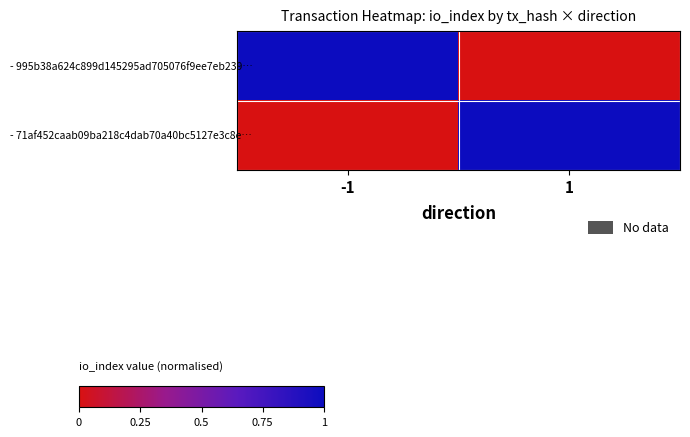

What is the maximum value shown in the chart?

1